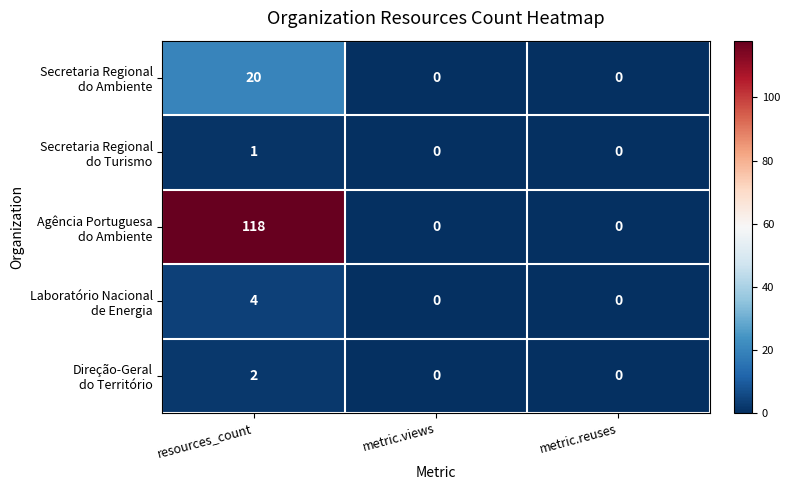

At which category is the sum across all series the highest?

resources_count